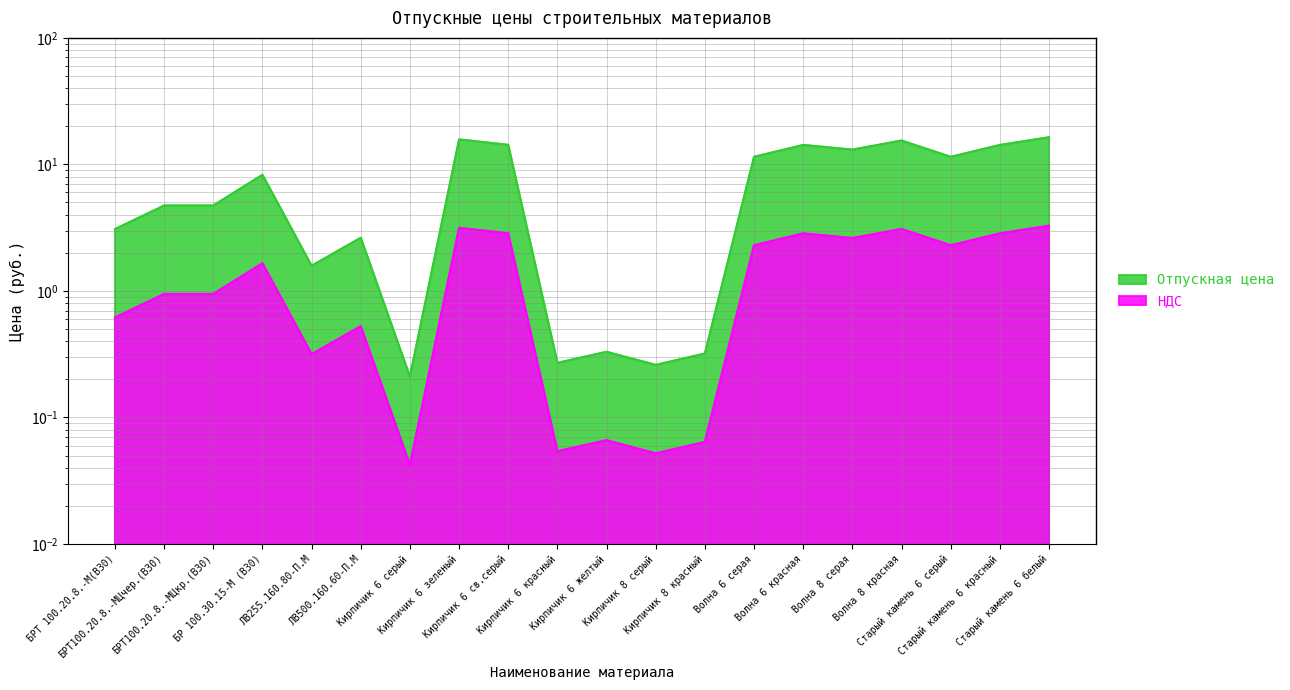

List the series in order of their overall mean, highest first.

Отпускная цена, НДС